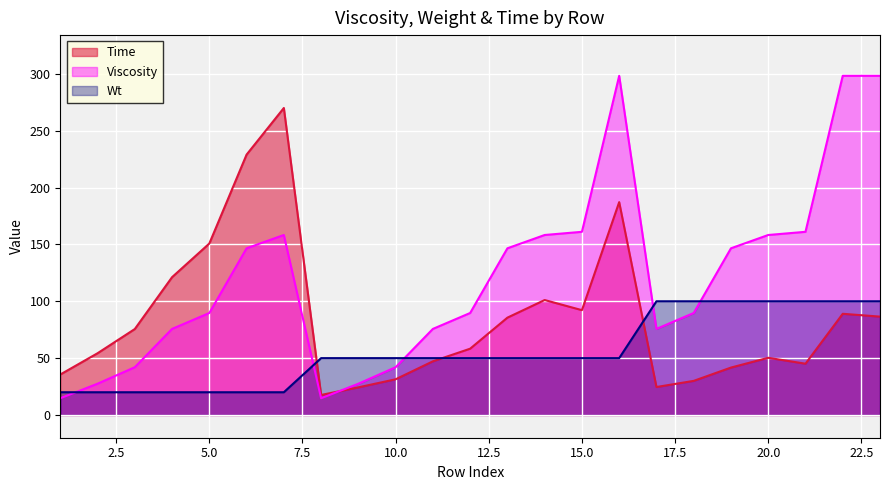

At which category is the sum across all series the highest?

16